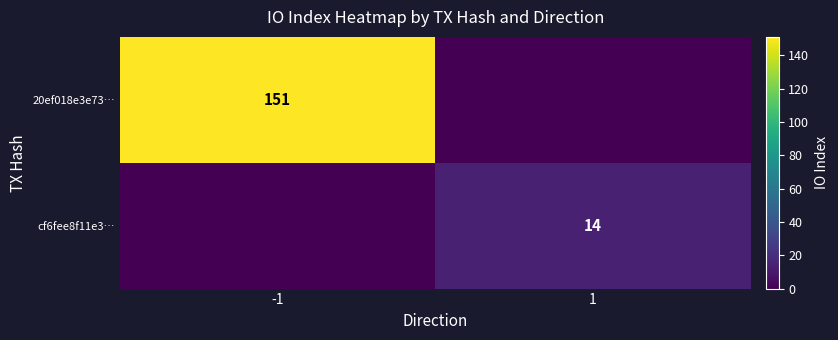

The value of cf6fee8f11e3… at 1 is 5. True or false?

False